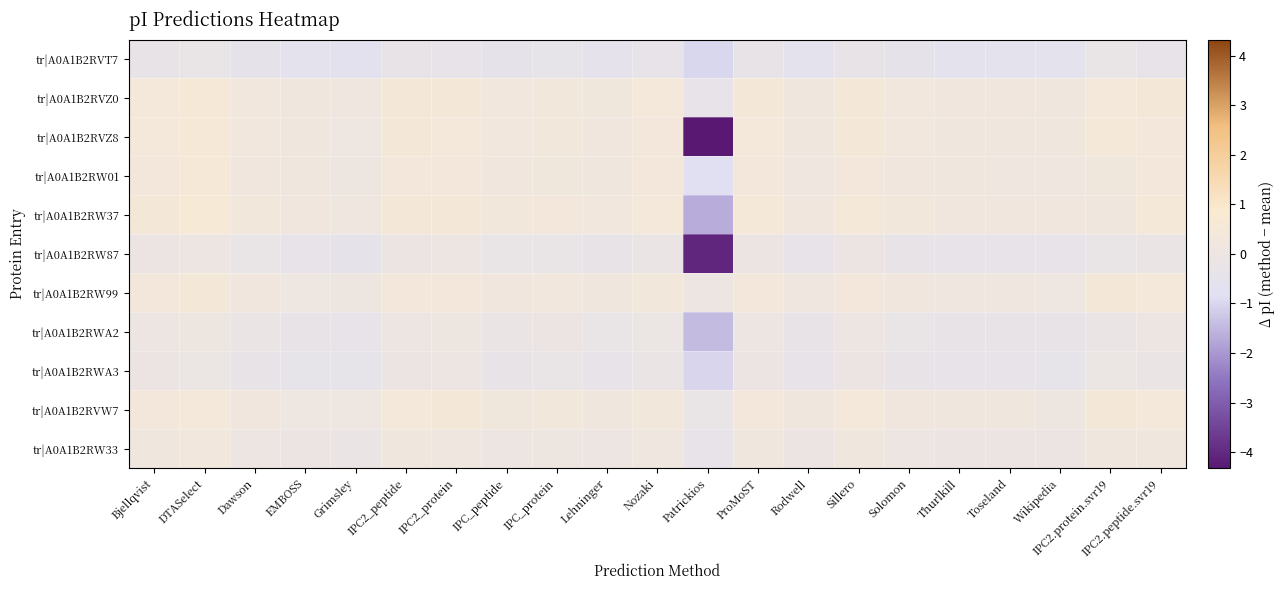

Reading left to right, list all the values displayed in this chart.

tr|A0A1B2RVT7: Bjellqvist=-0.3	DTASelect=-0.2	Dawson=-0.5	EMBOSS=-0.6	Grimsley=-0.7	IPC2_peptide=-0.3	IPC2_protein=-0.4	IPC_peptide=-0.5	IPC_protein=-0.4	Lehninger=-0.5	Nozaki=-0.4	Patrickios=-1.0	ProMoST=-0.3	Rodwell=-0.6	Sillero=-0.3	Solomon=-0.5	Thurlkill=-0.6	Toseland=-0.6	Wikipedia=-0.6	IPC2.protein.svr19=-0.2	IPC2.peptide.svr19=-0.4
tr|A0A1B2RVZ0: Bjellqvist=0.4	DTASelect=0.6	Dawson=0.3	EMBOSS=0.2	Grimsley=0.1	IPC2_peptide=0.5	IPC2_protein=0.4	IPC_peptide=0.3	IPC_protein=0.3	Lehninger=0.2	Nozaki=0.4	Patrickios=-0.4	ProMoST=0.4	Rodwell=0.2	Sillero=0.5	Solomon=0.3	Thurlkill=0.2	Toseland=0.2	Wikipedia=0.2	IPC2.protein.svr19=0.4	IPC2.peptide.svr19=0.4
tr|A0A1B2RVZ8: Bjellqvist=0.4	DTASelect=0.5	Dawson=0.3	EMBOSS=0.2	Grimsley=0.1	IPC2_peptide=0.4	IPC2_protein=0.4	IPC_peptide=0.3	IPC_protein=0.3	Lehninger=0.2	Nozaki=0.4	Patrickios=-4.3	ProMoST=0.4	Rodwell=0.2	Sillero=0.5	Solomon=0.3	Thurlkill=0.2	Toseland=0.2	Wikipedia=0.2	IPC2.protein.svr19=0.5	IPC2.peptide.svr19=0.4
tr|A0A1B2RW01: Bjellqvist=0.4	DTASelect=0.5	Dawson=0.2	EMBOSS=0.2	Grimsley=0.0	IPC2_peptide=0.4	IPC2_protein=0.4	IPC_peptide=0.2	IPC_protein=0.3	Lehninger=0.2	Nozaki=0.3	Patrickios=-0.9	ProMoST=0.4	Rodwell=0.1	Sillero=0.4	Solomon=0.2	Thurlkill=0.1	Toseland=0.1	Wikipedia=0.1	IPC2.protein.svr19=0.2	IPC2.peptide.svr19=0.4
tr|A0A1B2RW37: Bjellqvist=0.5	DTASelect=0.6	Dawson=0.3	EMBOSS=0.2	Grimsley=0.1	IPC2_peptide=0.5	IPC2_protein=0.4	IPC_peptide=0.3	IPC_protein=0.4	Lehninger=0.3	Nozaki=0.4	Patrickios=-1.7	ProMoST=0.5	Rodwell=0.2	Sillero=0.5	Solomon=0.3	Thurlkill=0.2	Toseland=0.2	Wikipedia=0.2	IPC2.protein.svr19=0.2	IPC2.peptide.svr19=0.5
tr|A0A1B2RW87: Bjellqvist=-0.1	DTASelect=-0.0	Dawson=-0.3	EMBOSS=-0.4	Grimsley=-0.5	IPC2_peptide=-0.1	IPC2_protein=-0.0	IPC_peptide=-0.3	IPC_protein=-0.2	Lehninger=-0.3	Nozaki=-0.1	Patrickios=-4.1	ProMoST=-0.1	Rodwell=-0.4	Sillero=-0.1	Solomon=-0.3	Thurlkill=-0.4	Toseland=-0.4	Wikipedia=-0.4	IPC2.protein.svr19=-0.2	IPC2.peptide.svr19=-0.2
tr|A0A1B2RW99: Bjellqvist=0.4	DTASelect=0.5	Dawson=0.2	EMBOSS=0.1	Grimsley=0.0	IPC2_peptide=0.4	IPC2_protein=0.3	IPC_peptide=0.2	IPC_protein=0.3	Lehninger=0.2	Nozaki=0.3	Patrickios=0.0	ProMoST=0.4	Rodwell=0.1	Sillero=0.4	Solomon=0.2	Thurlkill=0.1	Toseland=0.1	Wikipedia=0.1	IPC2.protein.svr19=0.5	IPC2.peptide.svr19=0.4
tr|A0A1B2RWA2: Bjellqvist=-0.0	DTASelect=0.0	Dawson=-0.2	EMBOSS=-0.3	Grimsley=-0.4	IPC2_peptide=-0.0	IPC2_protein=0.0	IPC_peptide=-0.2	IPC_protein=-0.1	Lehninger=-0.3	Nozaki=-0.1	Patrickios=-1.4	ProMoST=-0.0	Rodwell=-0.3	Sillero=-0.0	Solomon=-0.2	Thurlkill=-0.3	Toseland=-0.3	Wikipedia=-0.3	IPC2.protein.svr19=-0.2	IPC2.peptide.svr19=-0.1
tr|A0A1B2RWA3: Bjellqvist=-0.1	DTASelect=-0.1	Dawson=-0.3	EMBOSS=-0.4	Grimsley=-0.4	IPC2_peptide=-0.1	IPC2_protein=-0.0	IPC_peptide=-0.3	IPC_protein=-0.2	Lehninger=-0.3	Nozaki=-0.2	Patrickios=-1.0	ProMoST=-0.1	Rodwell=-0.4	Sillero=-0.1	Solomon=-0.3	Thurlkill=-0.3	Toseland=-0.3	Wikipedia=-0.4	IPC2.protein.svr19=-0.1	IPC2.peptide.svr19=-0.2
tr|A0A1B2RVW7: Bjellqvist=0.4	DTASelect=0.4	Dawson=0.2	EMBOSS=0.1	Grimsley=0.1	IPC2_peptide=0.4	IPC2_protein=0.5	IPC_peptide=0.2	IPC_protein=0.3	Lehninger=0.2	Nozaki=0.3	Patrickios=-0.2	ProMoST=0.4	Rodwell=0.2	Sillero=0.4	Solomon=0.2	Thurlkill=0.2	Toseland=0.2	Wikipedia=0.1	IPC2.protein.svr19=0.5	IPC2.peptide.svr19=0.4
tr|A0A1B2RW33: Bjellqvist=0.2	DTASelect=0.3	Dawson=0.0	EMBOSS=-0.1	Grimsley=-0.2	IPC2_peptide=0.2	IPC2_protein=0.1	IPC_peptide=0.0	IPC_protein=0.1	Lehninger=-0.0	Nozaki=0.1	Patrickios=-0.4	ProMoST=0.2	Rodwell=-0.1	Sillero=0.2	Solomon=0.0	Thurlkill=-0.1	Toseland=-0.1	Wikipedia=-0.1	IPC2.protein.svr19=0.2	IPC2.peptide.svr19=0.1